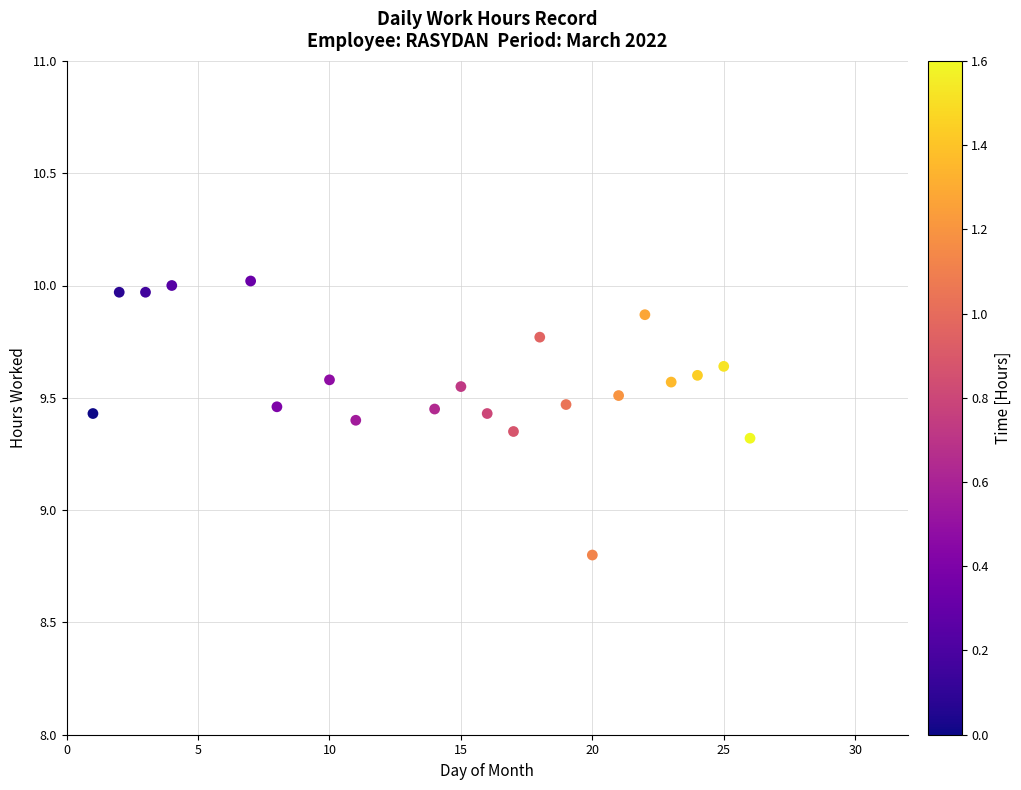

What is the range of Y values (max minus min)?

1.2